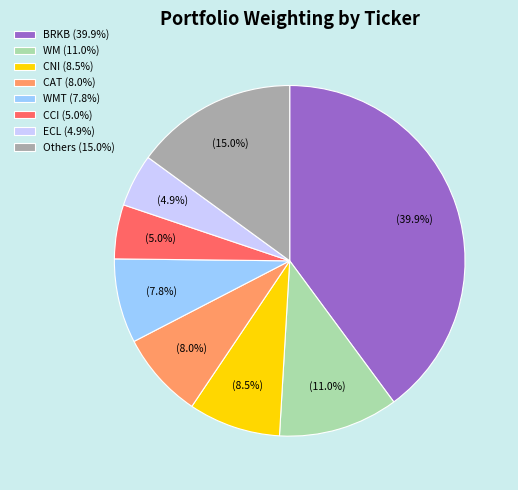

Between BRKB (39.9%) and CAT (8.0%), which is larger?

BRKB (39.9%)